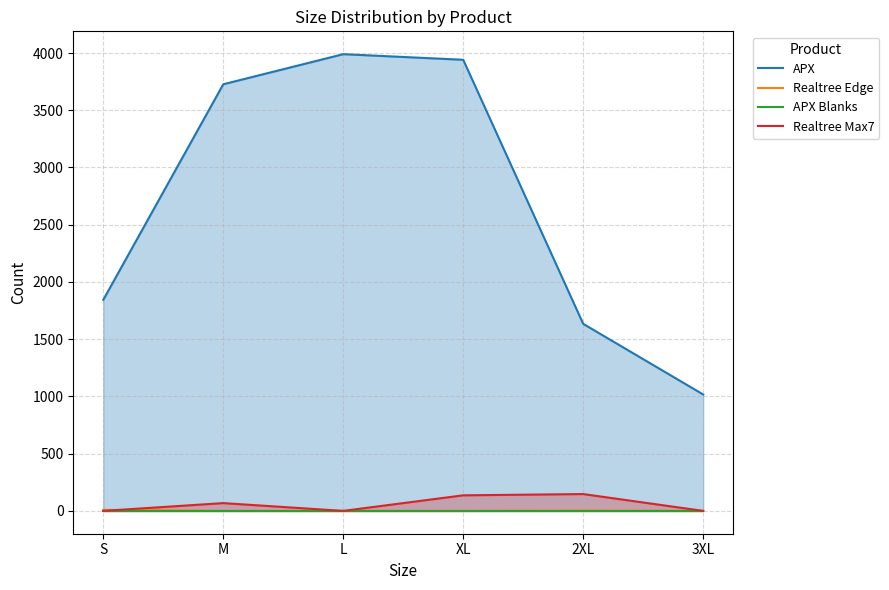

Between which two adjacent categories do Realtree Max7 and Realtree Edge first intersect?

S and M